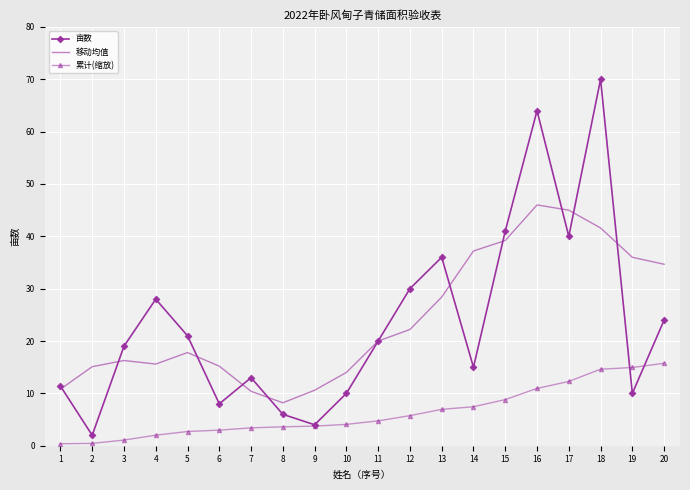

List the series in order of their peak value, lowest first.

累计(缩放), 移动均值, 亩数